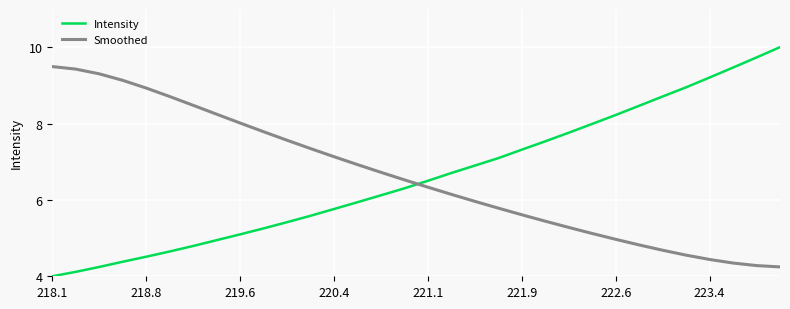

True or false: Smoothed has more than 0 interior local peaks.

False